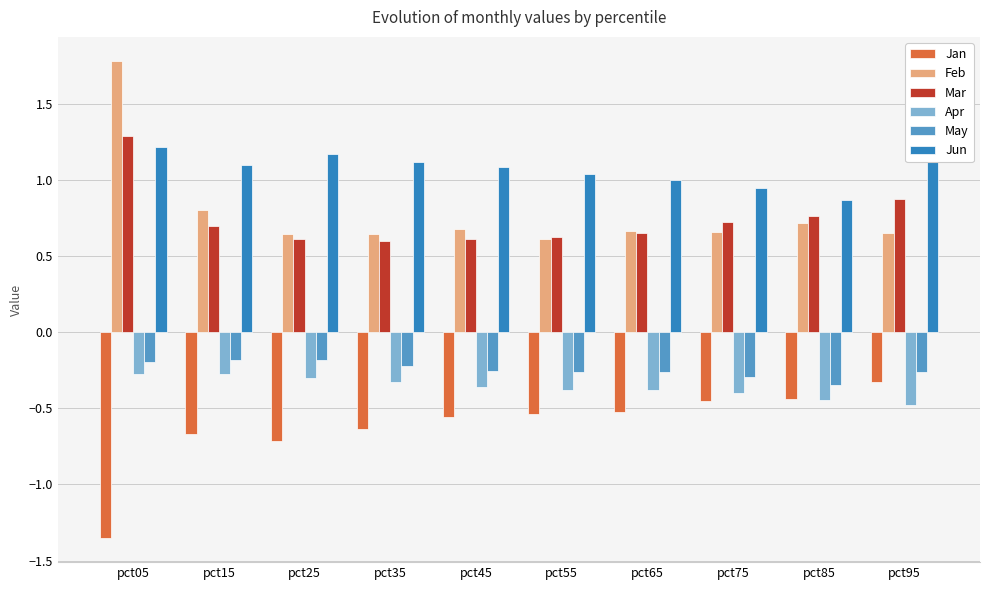

What is the maximum value for May?

-0.2